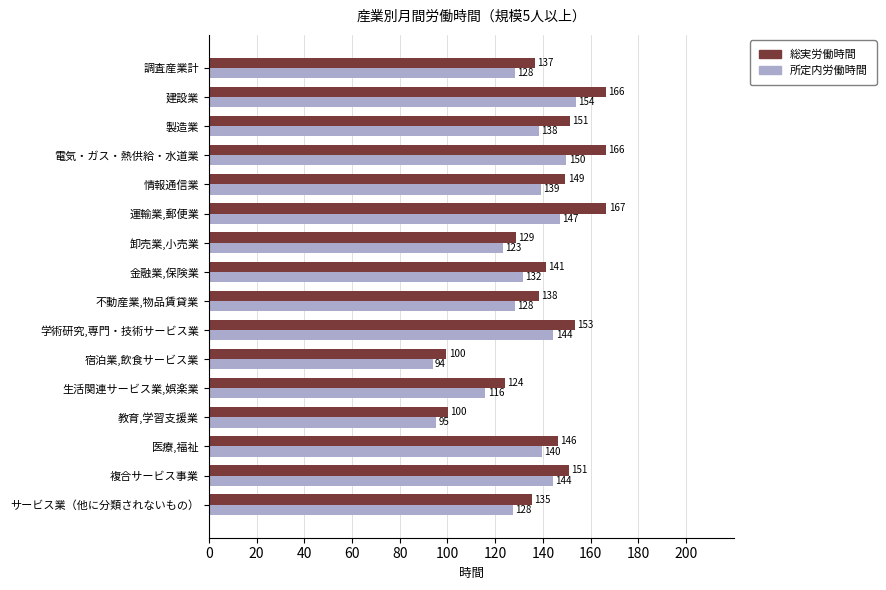

How many data points in 所定内労働時間 are above 138?

8